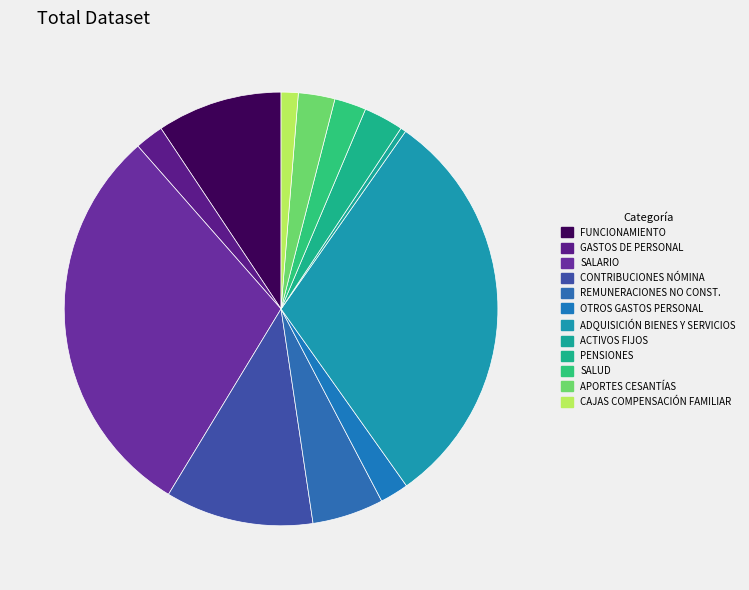

Count the number of slices in the pie.

12